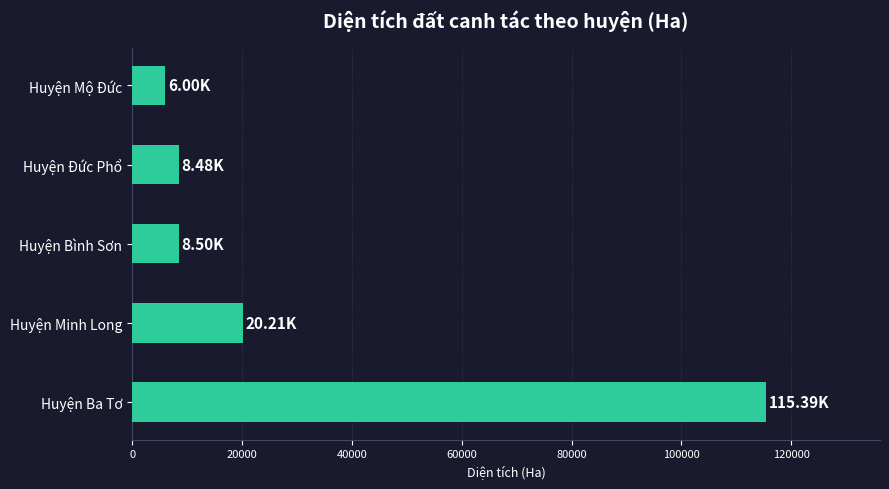

What is the average value?

31716